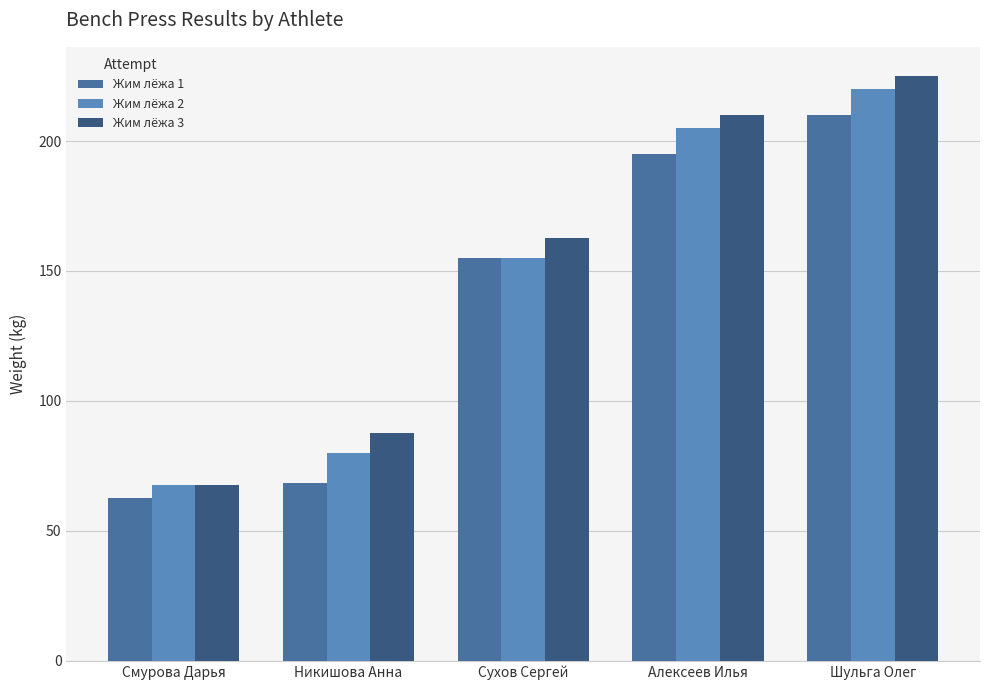

What is the sum of the Жим лёжа 1 values at Сухов Сергей and Смурова Дарья?

217.5